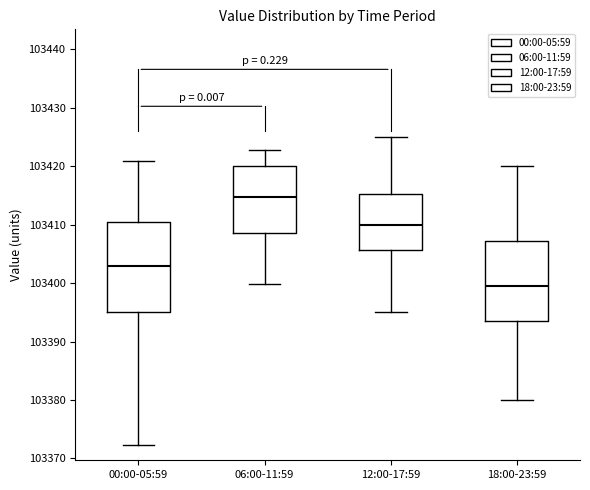

Reading left to right, transcribe this box plot: for each box, give where its median line is, the range the box spans, and where its two whiskers end, as read against the y-axis. The values are not printed on the chart, so give them approximately, as read against the axis.

00:00-05:59: median 103403, box 103395 to 103410, whiskers 103372 to 103421
06:00-11:59: median 103415, box 103409 to 103420, whiskers 103400 to 103423
12:00-17:59: median 103410, box 103406 to 103415, whiskers 103395 to 103425
18:00-23:59: median 103400, box 103394 to 103407, whiskers 103380 to 103420